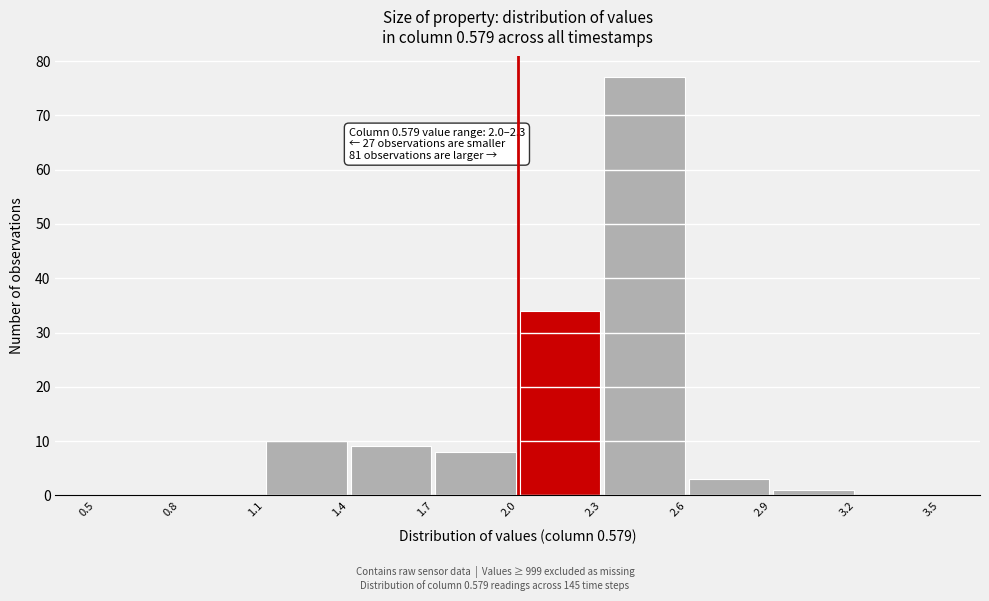

Which range on the x-axis has the tallest bar?

2.3 to 2.6